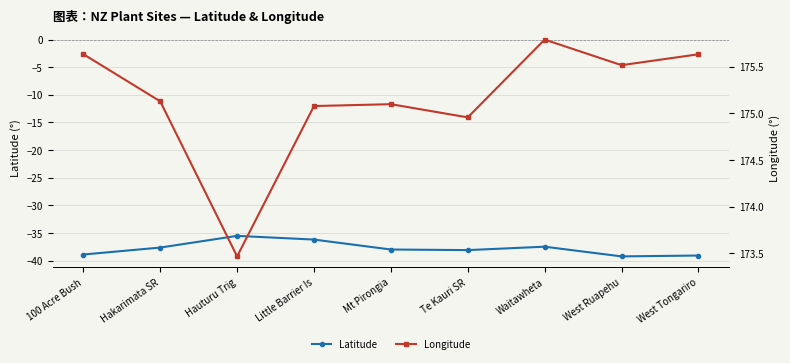

The value of Longitude at West Ruapehu is 270.7. True or false?

False